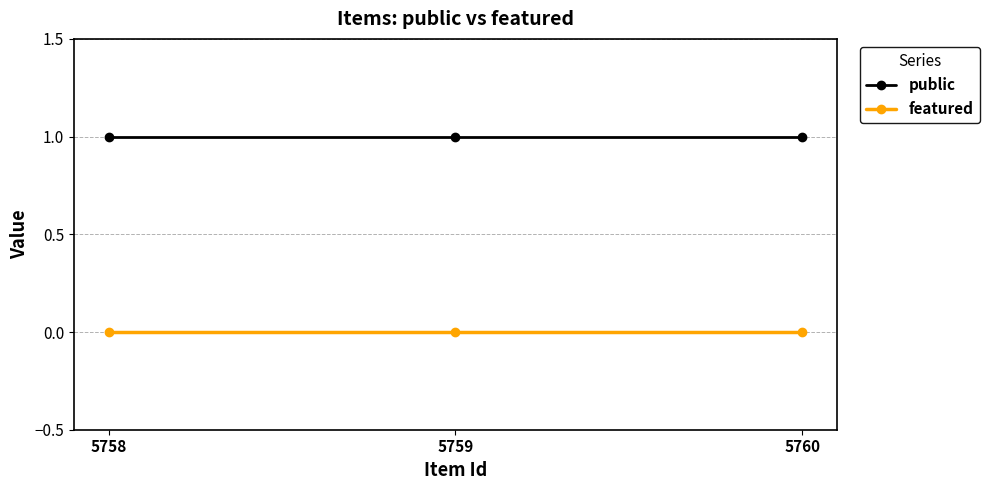

Reading left to right, what are all the values shown in this chart?

public: 1	1	1
featured: 0	0	0